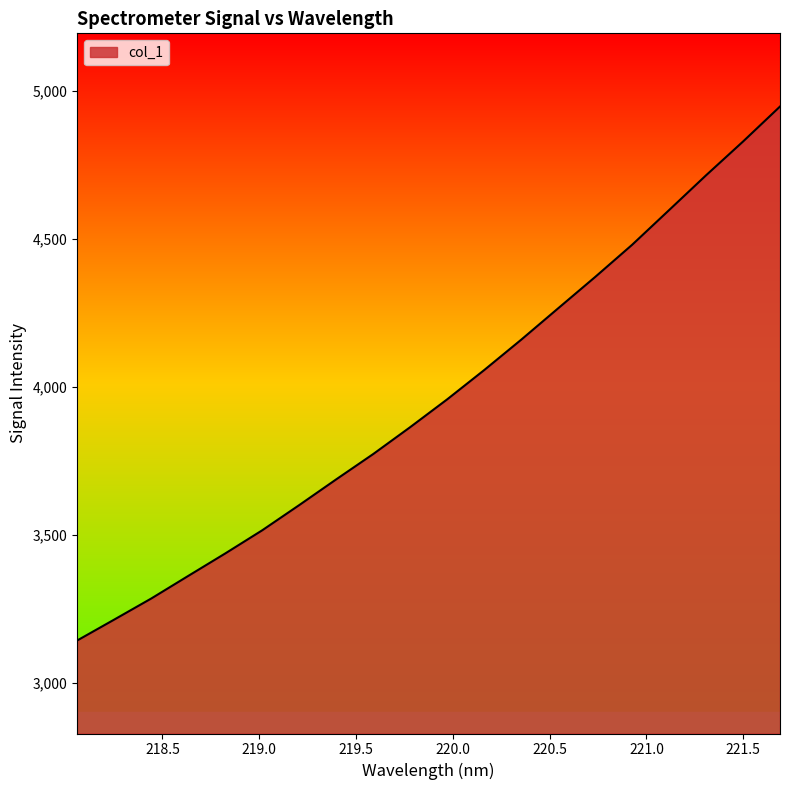

How many values exceed 3958?

10